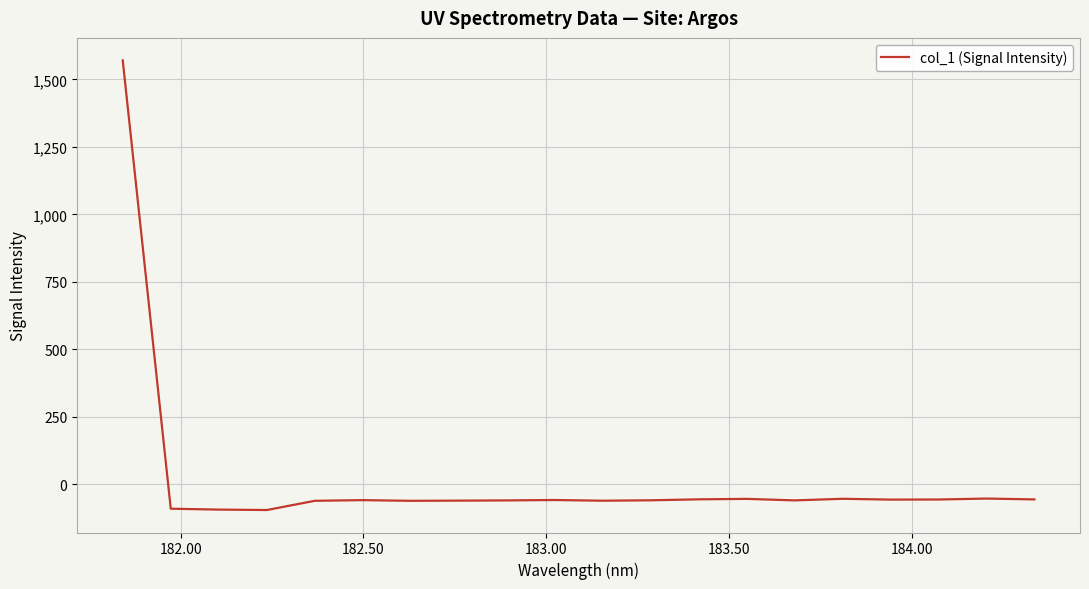

What is the greatest value displayed?

1570.7